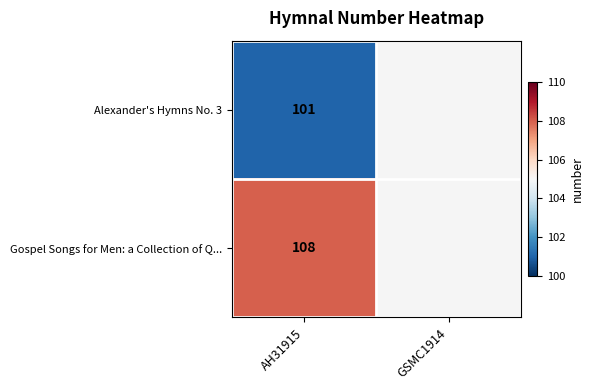

The Alexander's Hymns No. 3 series shows 101 at AH31915. True or false?

True